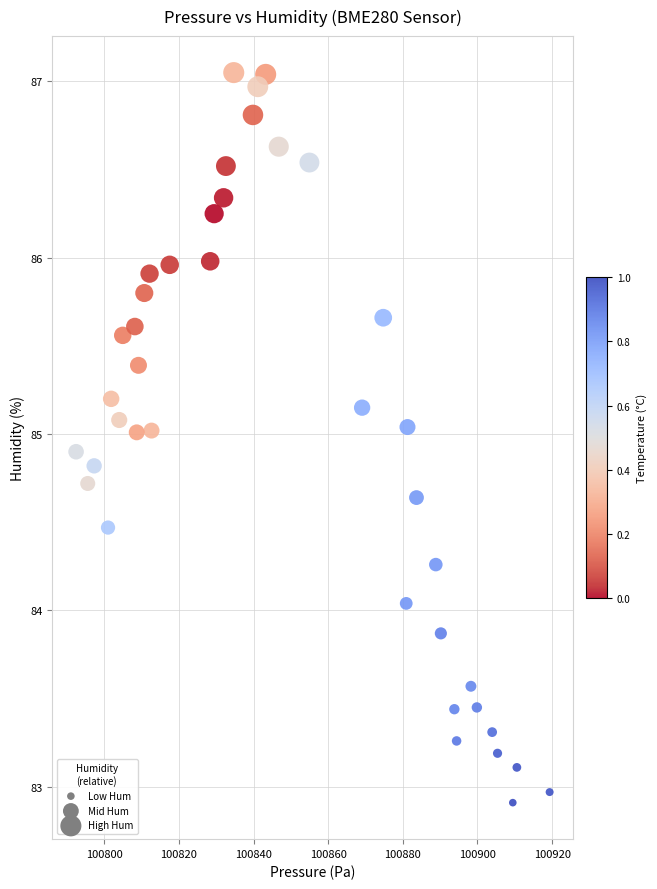

What is the range of X values (max minus min)?

126.9